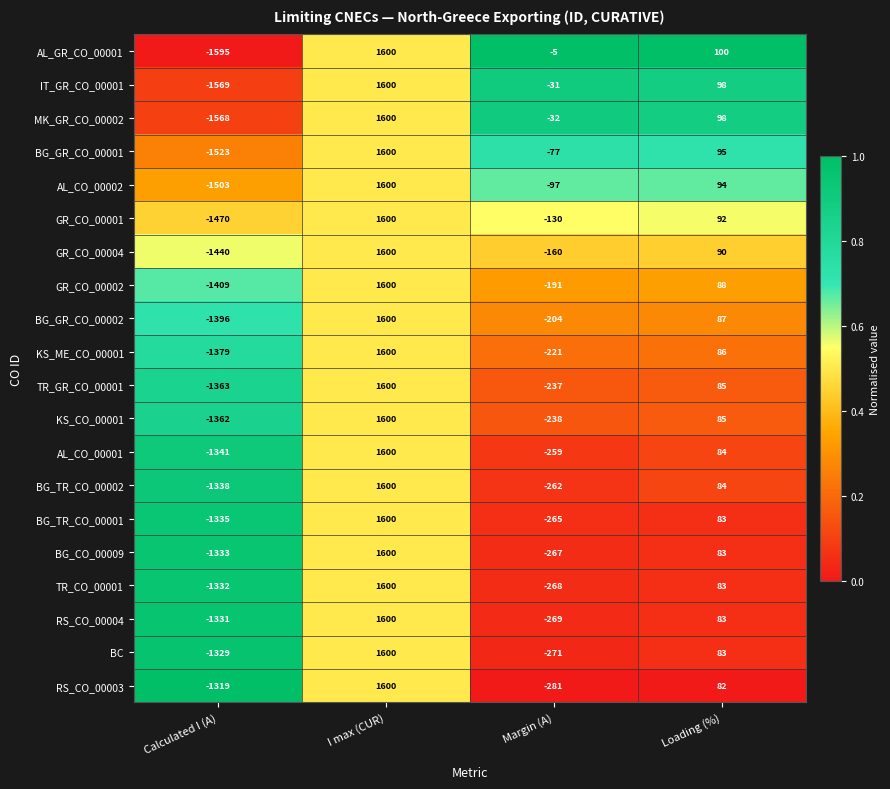

True or false: AL_CO_00001 has a value of -1341 at Calculated I (A).

True